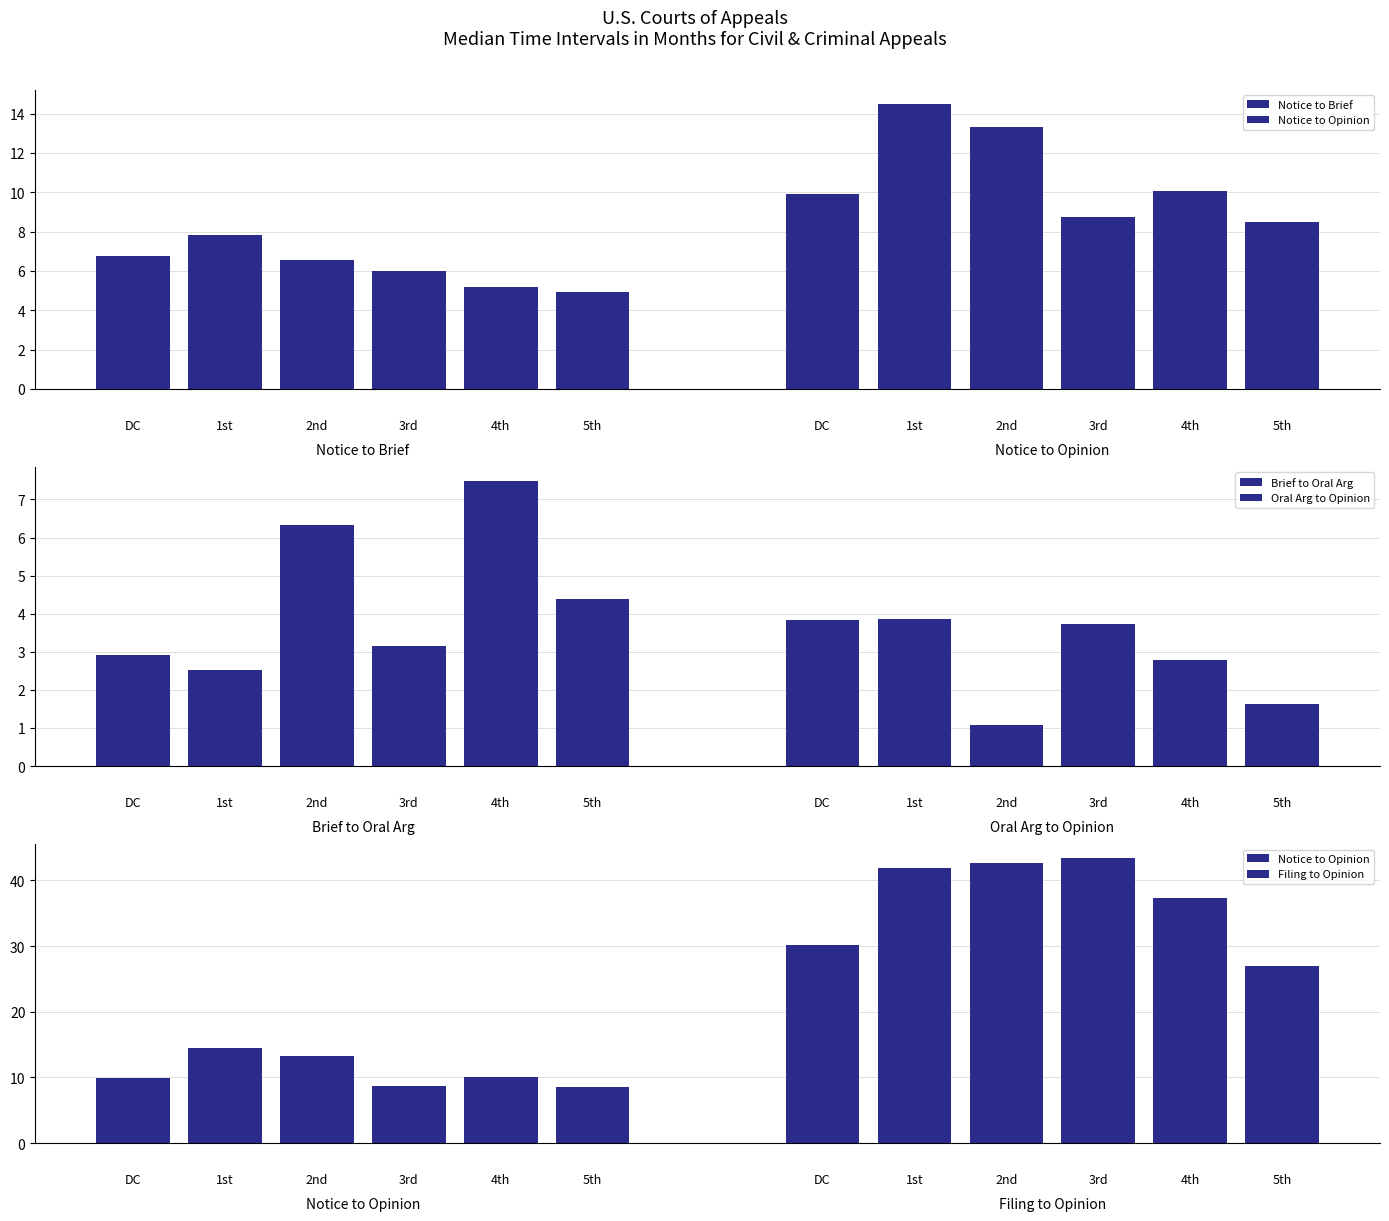

True or false: Oral Arg to Opinion has a value of 3.9 at 1st.

True